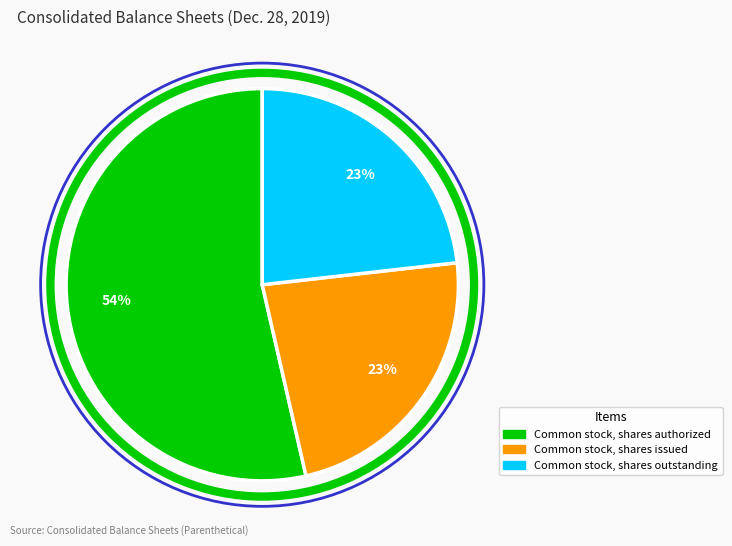

To the nearest percent, what is the average slice percentage?

33%